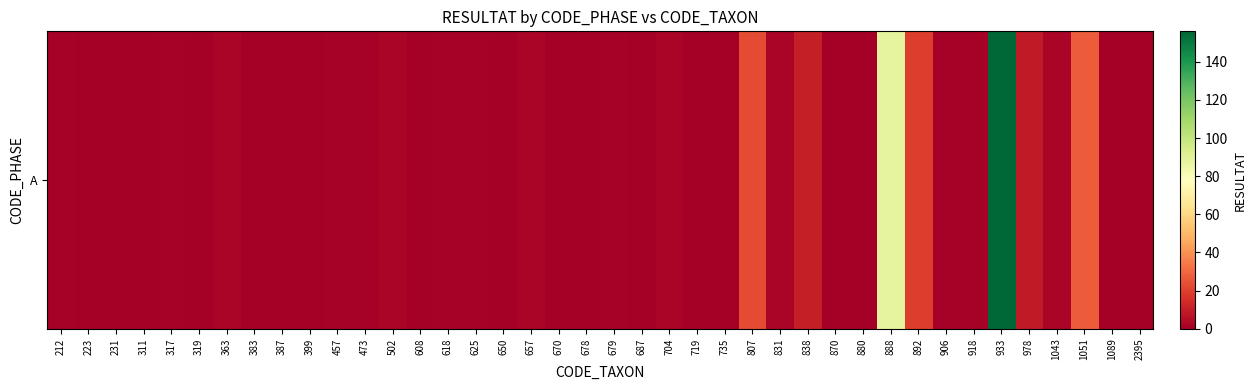

At which label does the data first exceed 1?

363